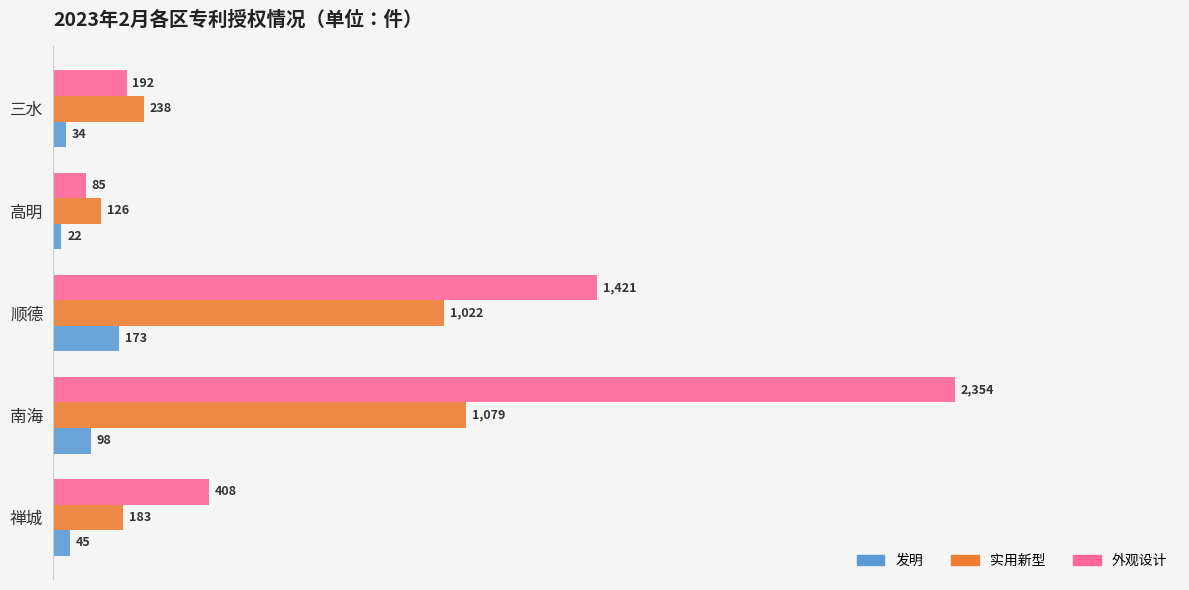

Between 南海 and 顺德, which series saw the biggest shift?

外观设计